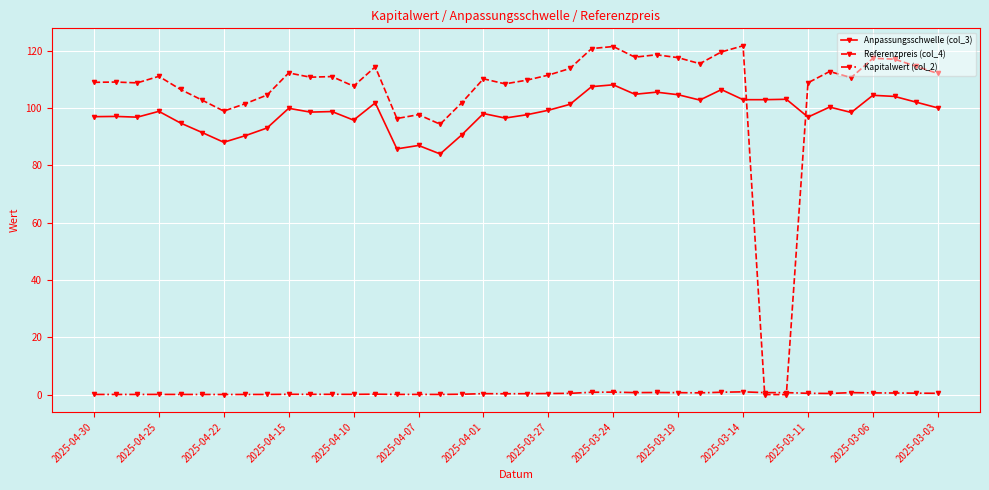

What is the greatest value displayed?

121.7